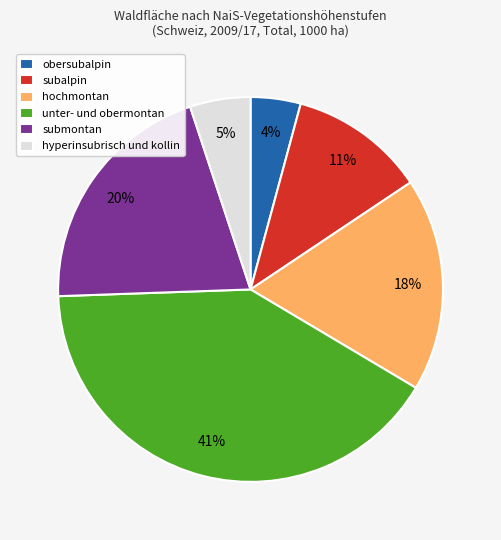

What percentage is the hochmontan slice, to the nearest percent?

18%